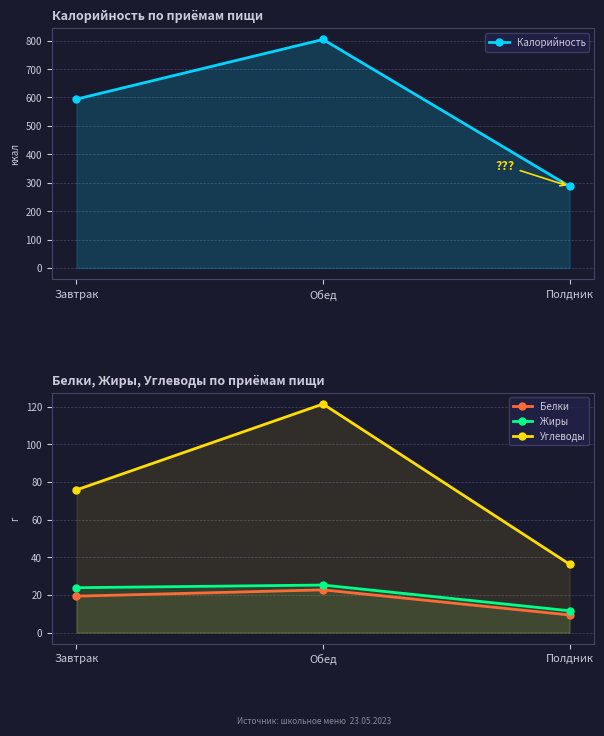

Is the value of Углеводы at Полдник greater than the value of Белки at Завтрак?

Yes